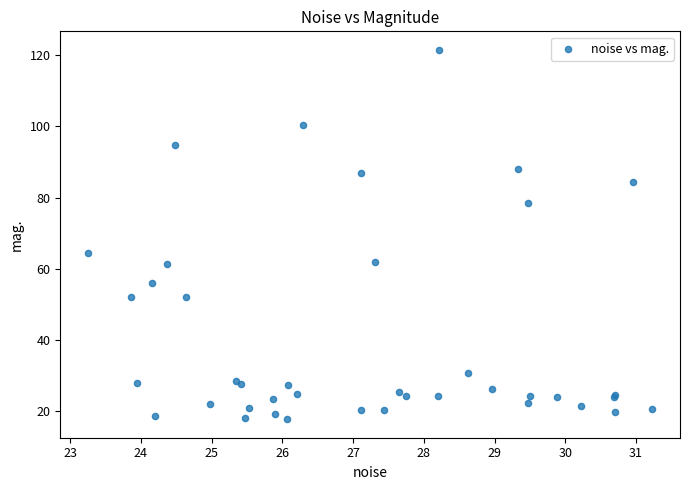

What Y value in the scatter plot is closest to 69?

64.3